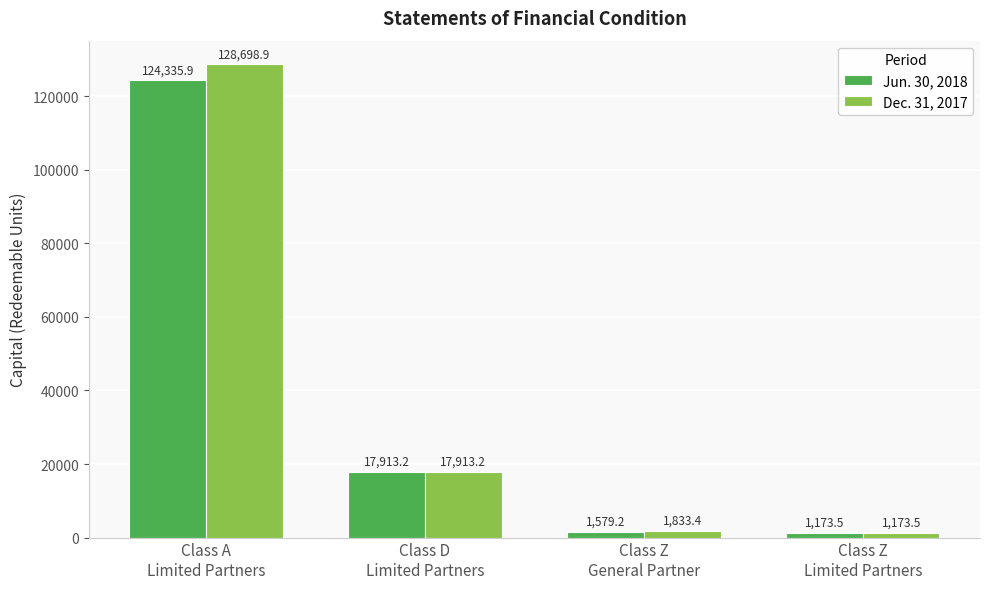

Reading left to right, list all the values displayed in this chart.

Jun. 30, 2018: 124335.9	17913.2	1579.2	1173.5
Dec. 31, 2017: 128698.9	17913.2	1833.4	1173.5